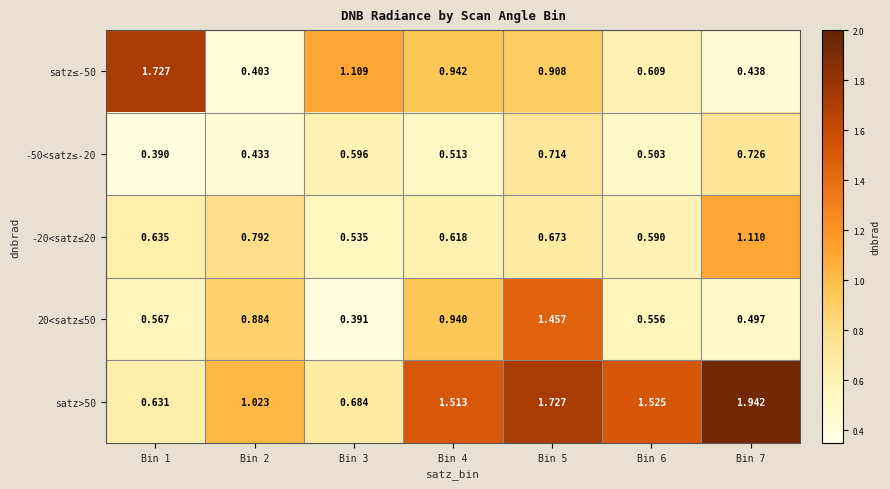

How many data points does each series have?

7